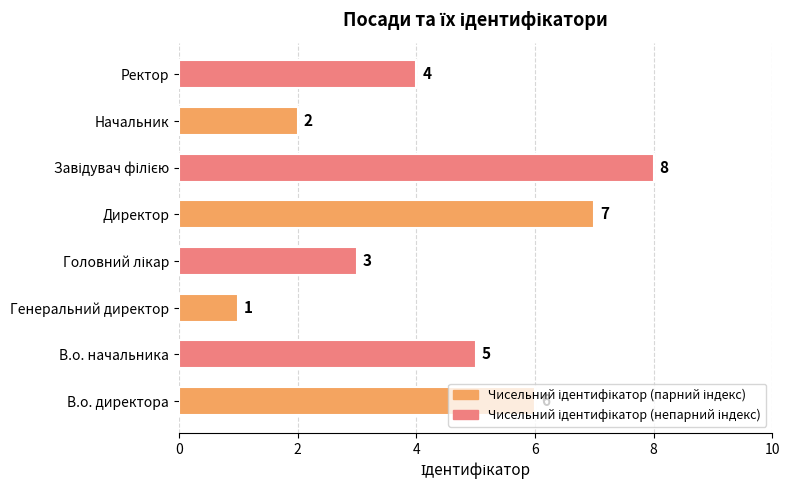

At which label is the value closest to 4?

Ректор